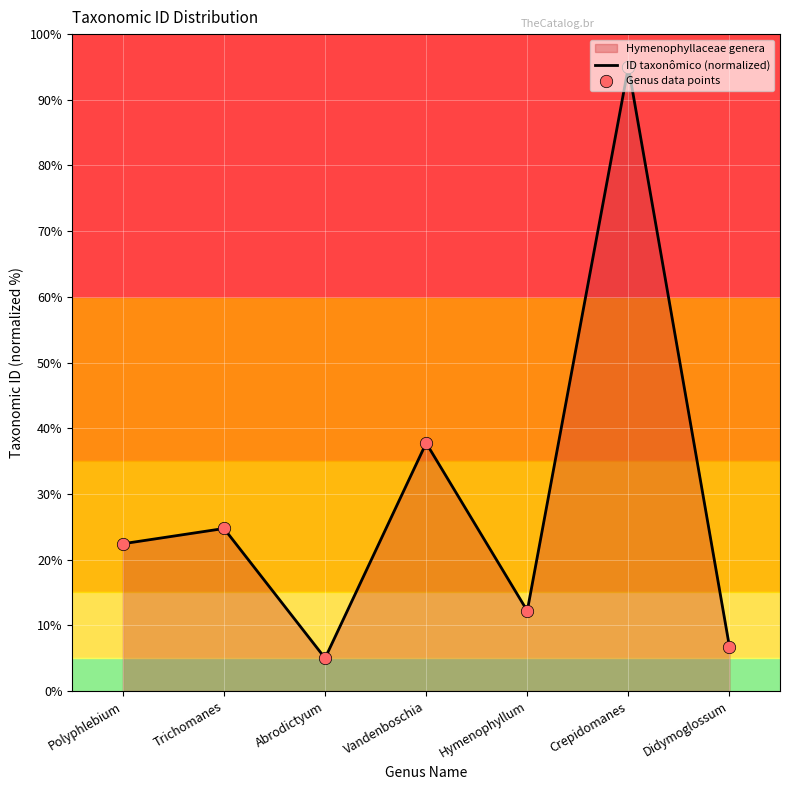

Which has a higher value, Abrodictyum or Trichomanes?

Trichomanes